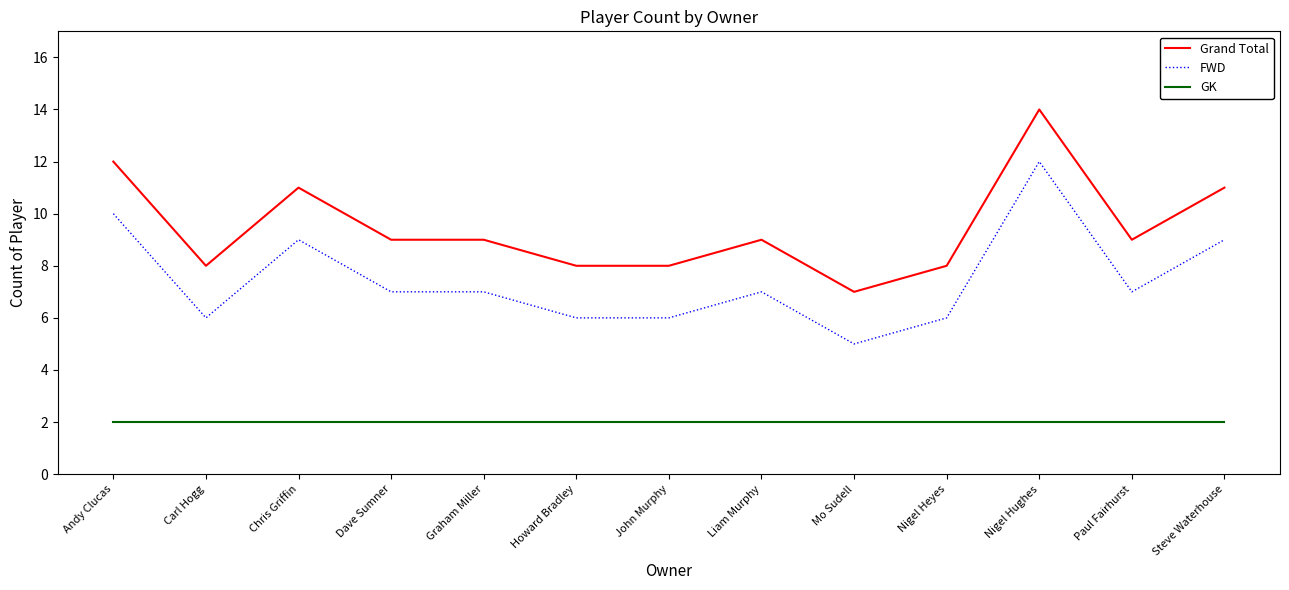

At how many categories does at least one series exceed 10?

4